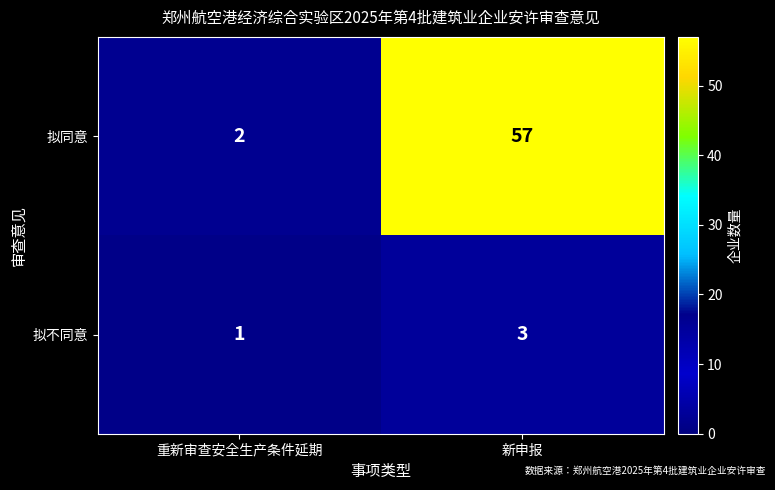

Which category has the highest value across all series?

新申报